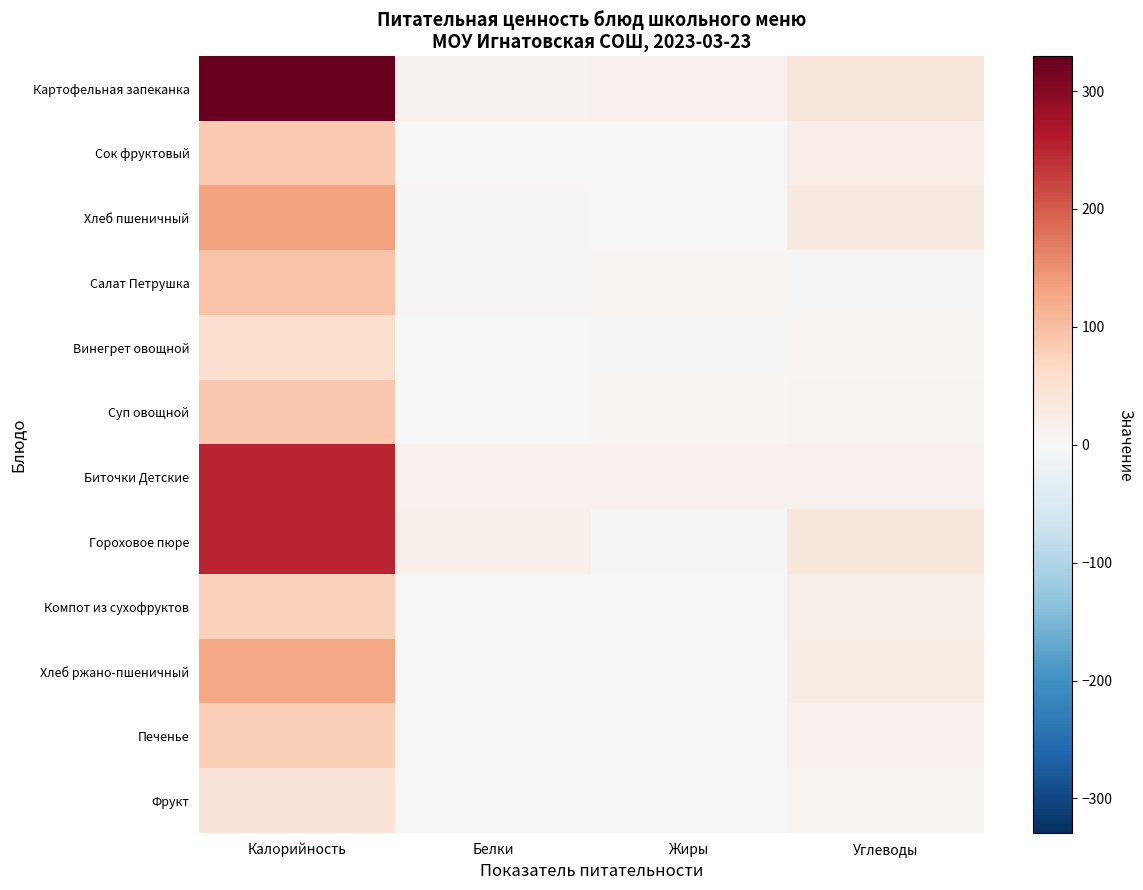

Reading left to right, list all the values displayed in this chart.

Картофельная запеканка: Калорийность=329.5	Белки=12.5	Жиры=13.6	Углеводы=37.1
Сок фруктовый: Калорийность=86.4	Белки=0.1	Жиры=0.0	Углеводы=22.2
Хлеб пшеничный: Калорийность=133.2	Белки=4.6	Жиры=0.5	Углеводы=29.5
Салат Петрушка: Калорийность=94.8	Белки=4.0	Жиры=7.5	Углеводы=2.9
Винегрет овощной: Калорийность=52.7	Белки=0.9	Жиры=3.1	Углеводы=5.2
Суп овощной: Калорийность=88.1	Белки=2.0	Жиры=5.2	Углеводы=9.0
Биточки Детские: Калорийность=250.8	Белки=13.8	Жиры=15.0	Углеводы=14.9
Гороховое пюре: Калорийность=250.5	Белки=17.3	Жиры=2.9	Углеводы=38.1
Компот из сухофруктов: Калорийность=76.8	Белки=0.0	Жиры=0.0	Углеводы=19.4
Хлеб ржано-пшеничный: Калорийность=126.7	Белки=1.9	Жиры=0.4	Углеводы=23.9
Печенье: Калорийность=78.9	Белки=1.7	Жиры=2.3	Углеводы=13.8
Фрукт: Калорийность=42.7	Белки=0.4	Жиры=0.4	Углеводы=10.0